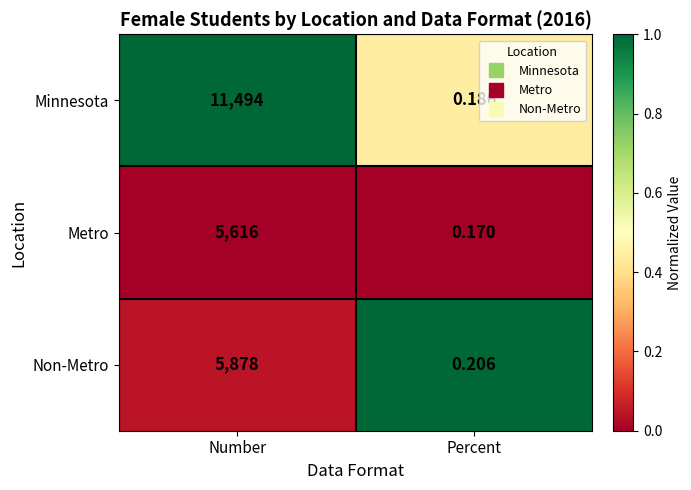

At which category does the chart reach its minimum across all series?

Percent